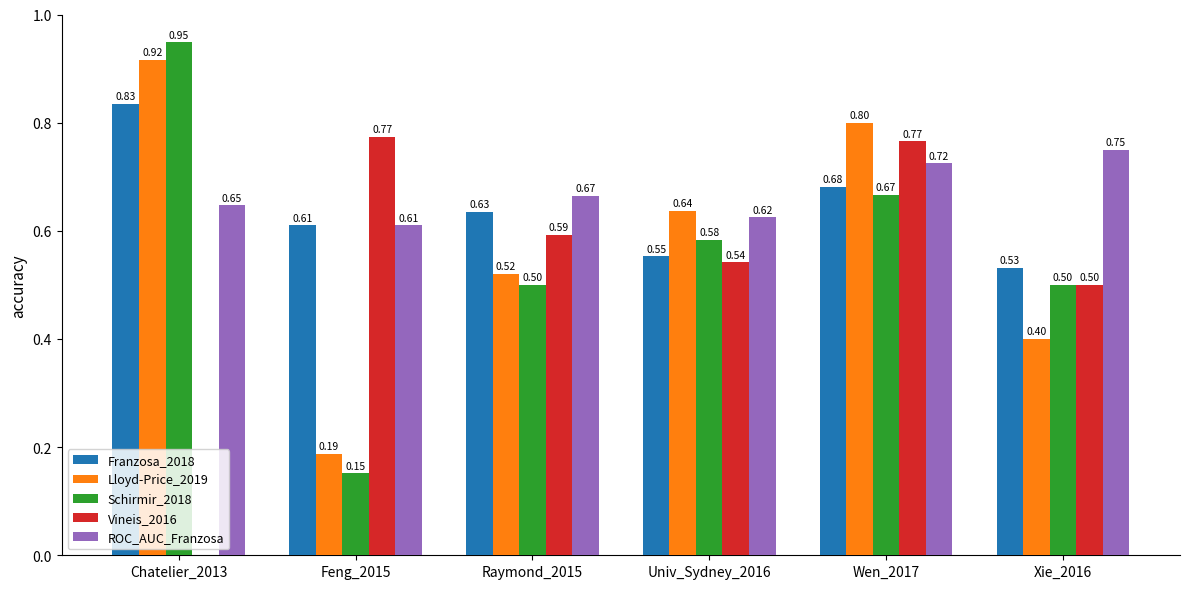

What is the smallest value displayed?

0.2